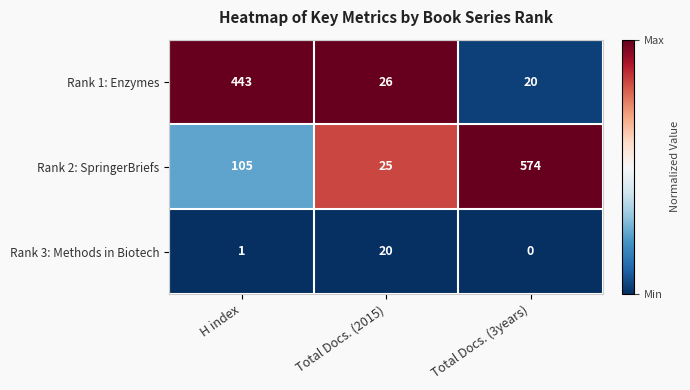

At which category is the sum across all series the highest?

Total Docs. (3years)